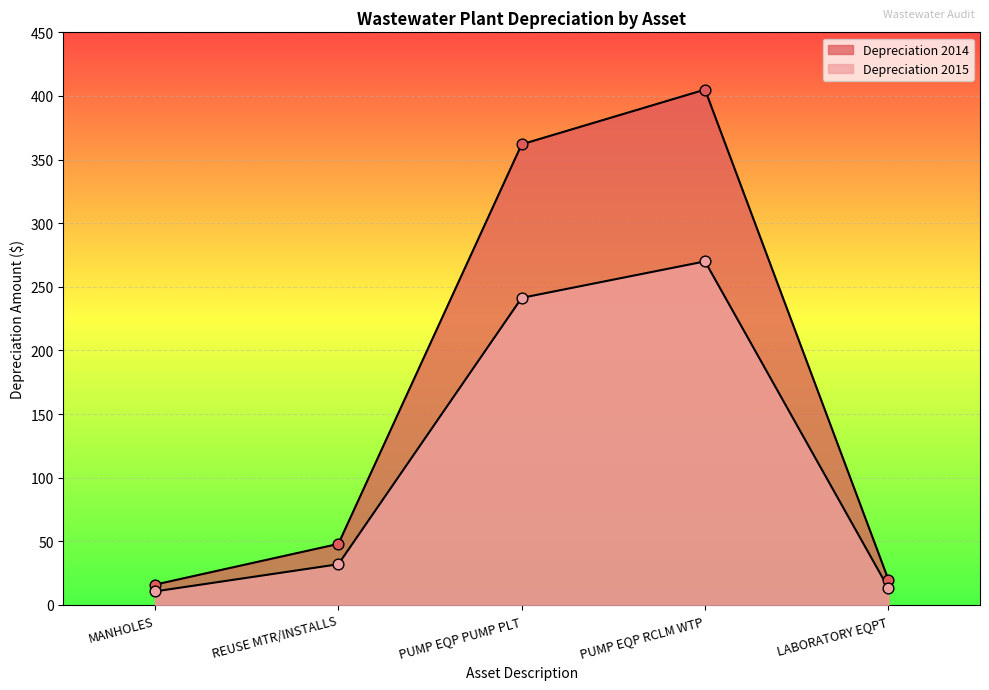

Which series has the widest spread of Y values?

Depreciation 2014